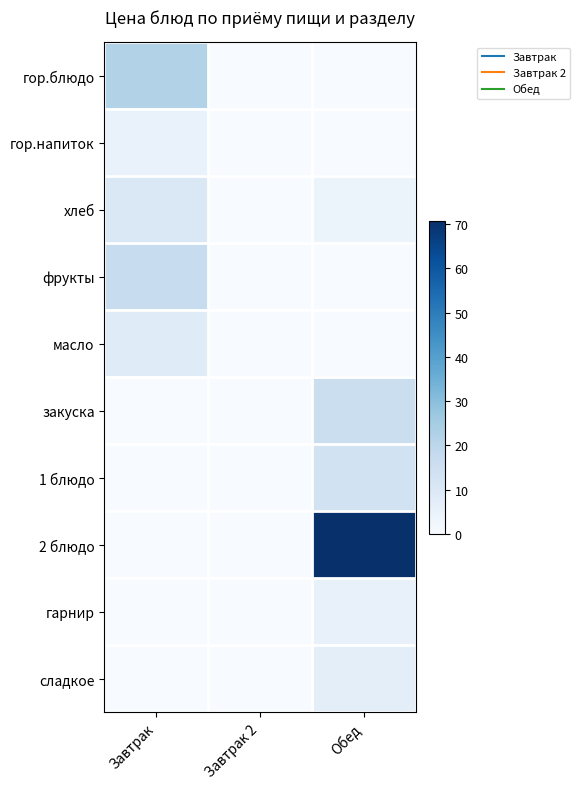

Which series has the largest total across all categories?

2 блюдо